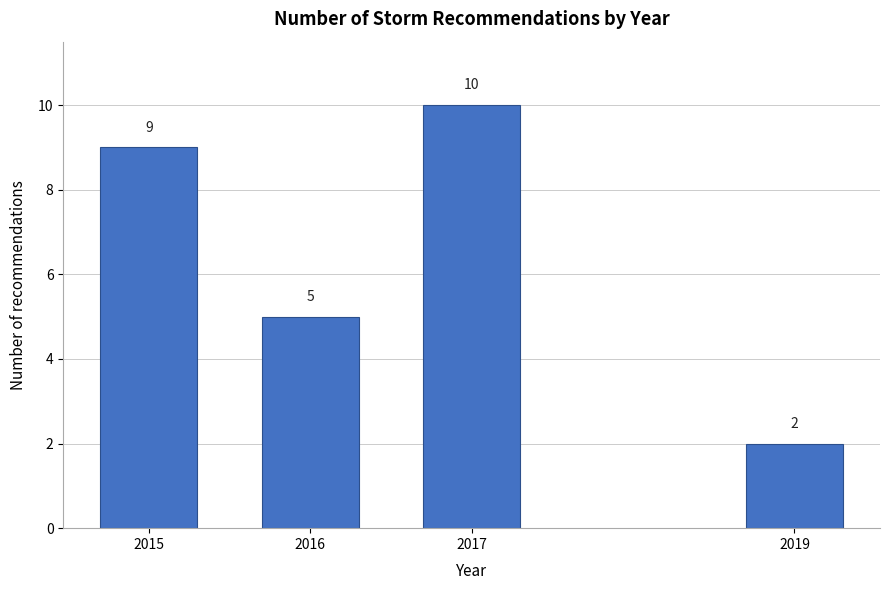

Reading left to right, extract all data points from this chart.

2015=9	2016=5	2017=10	2019=2